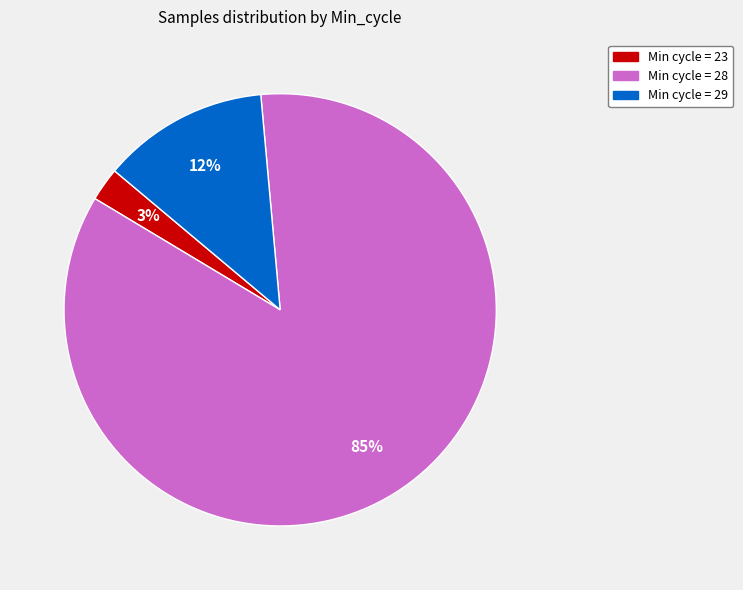

Which has a higher value, Min cycle = 29 or Min cycle = 28?

Min cycle = 28